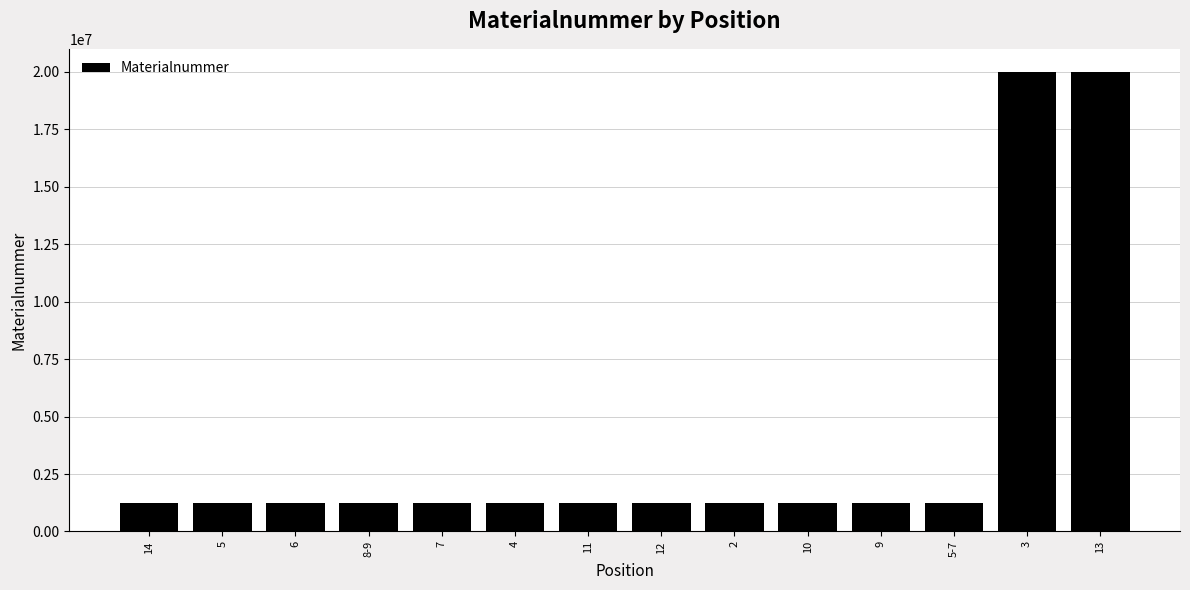

True or false: the data shows 20002349 at 3.

True